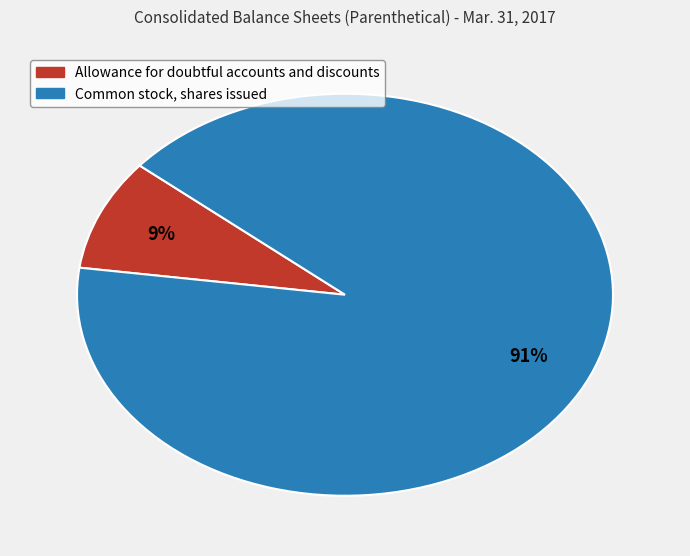

To the nearest percent, what percentage of the pie is Allowance for doubtful accounts and discounts?

9%